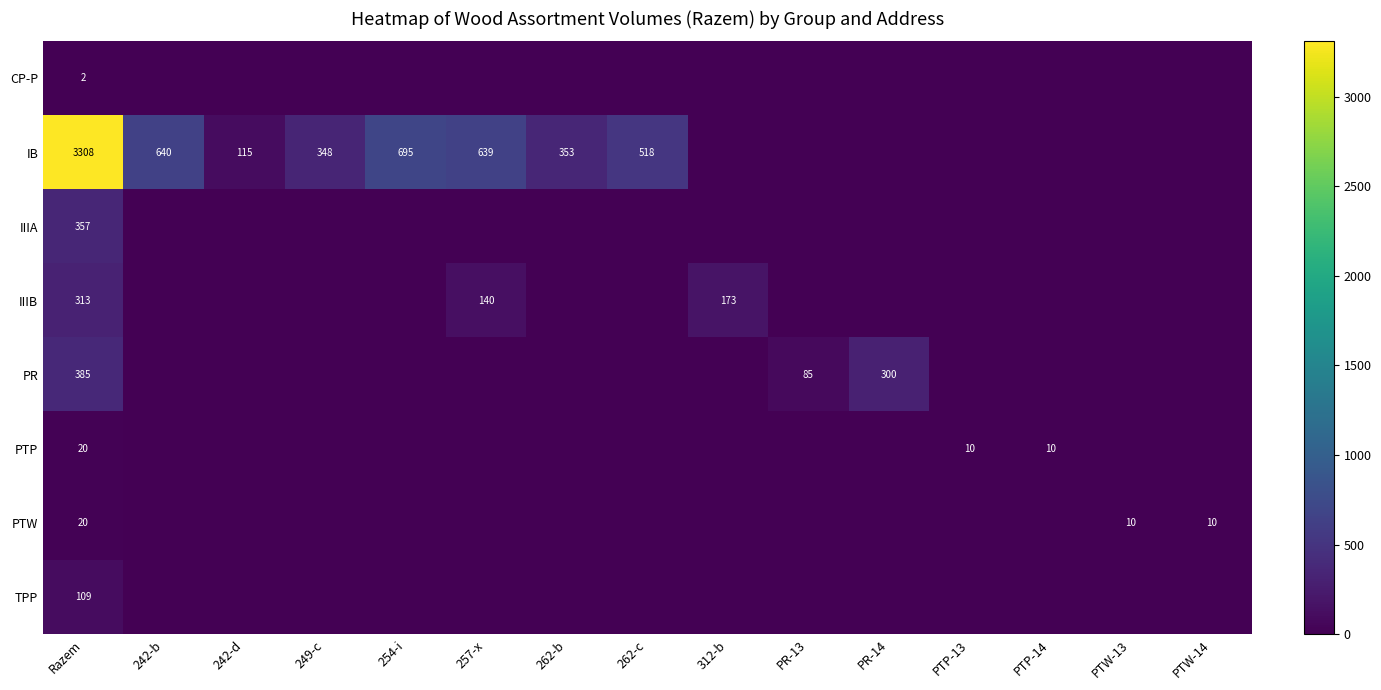

The value of PR at PR-14 is 300. True or false?

True